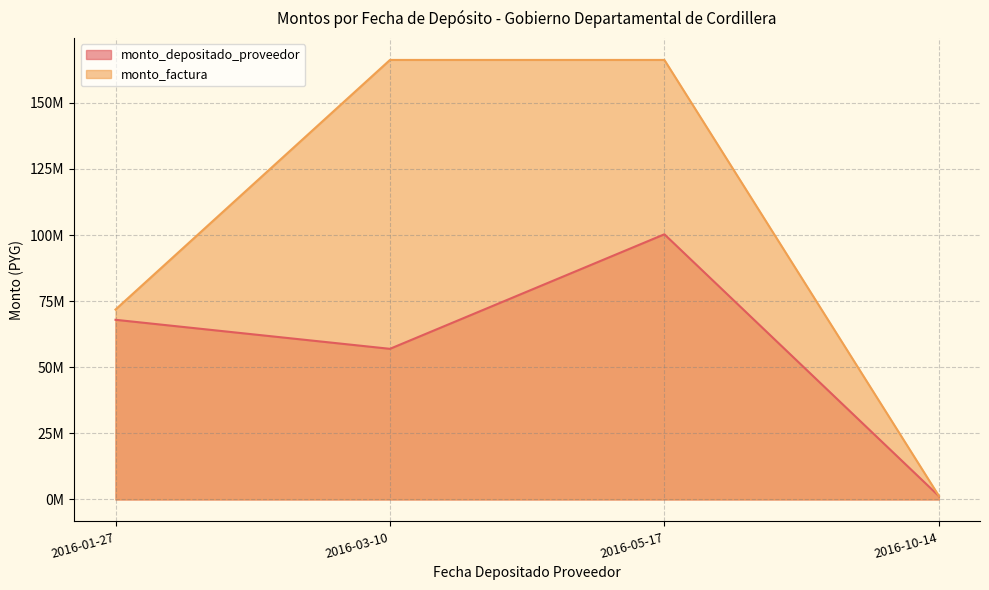

What is the label of the 4th point from the left?

2016-10-14